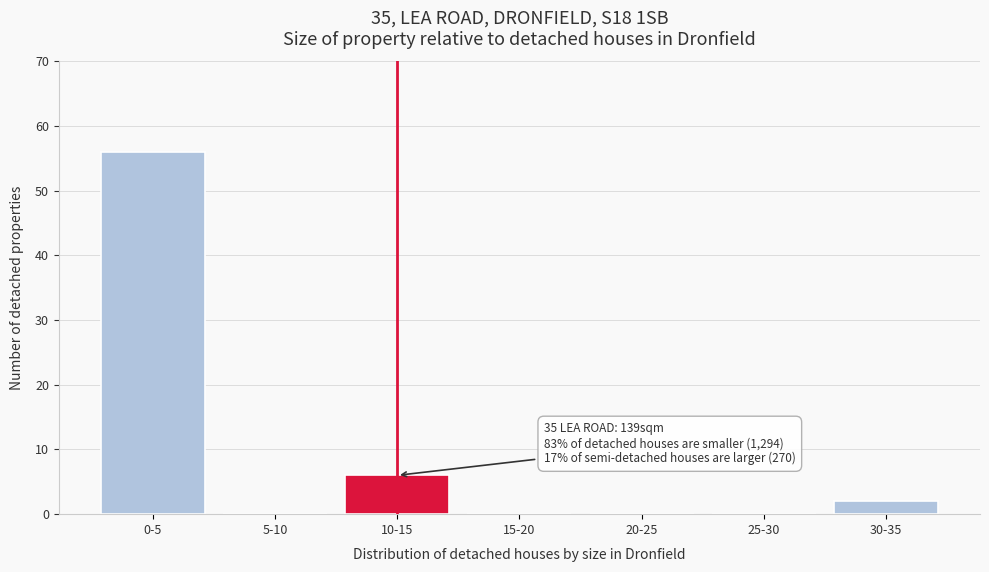

Reading left to right, transcribe all the data shown in this chart.

0-5=56	5-10=0	10-15=6	15-20=0	20-25=0	25-30=0	30-35=2